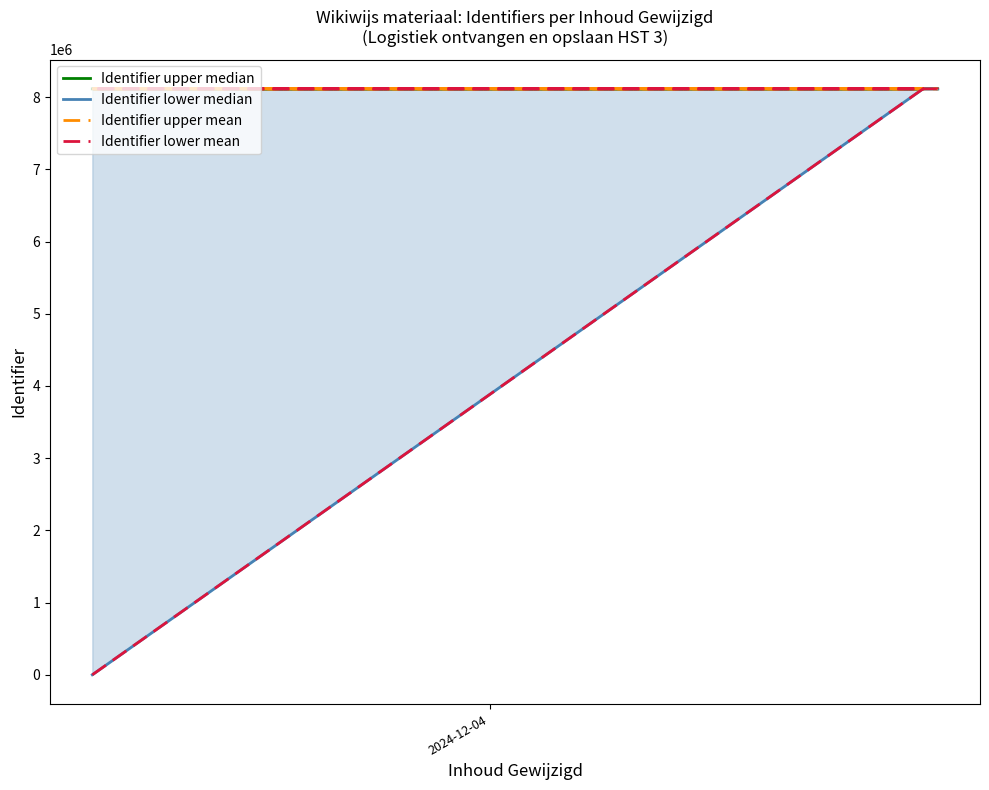

What is the sum of all Identifier lower median values?

32463244